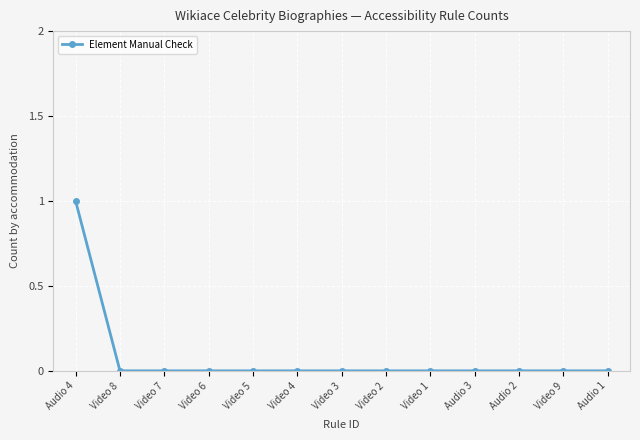

Reading left to right, list all the values displayed in this chart.

1	0	0	0	0	0	0	0	0	0	0	0	0